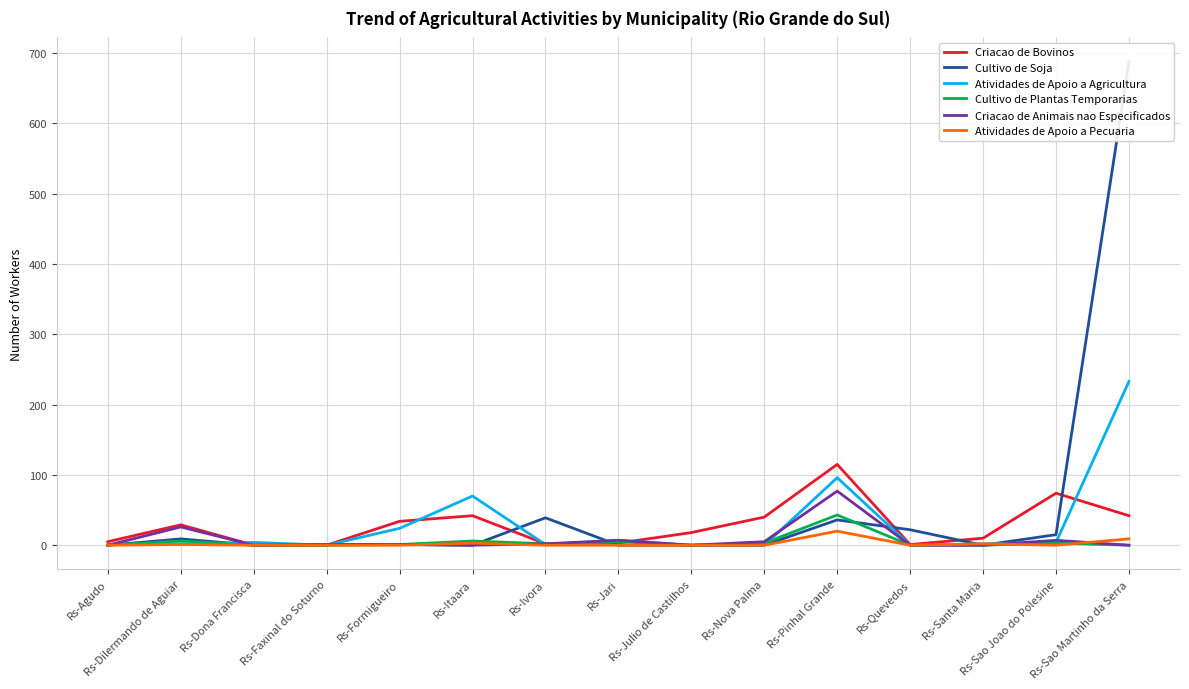

How many lines are shown in the chart?

6